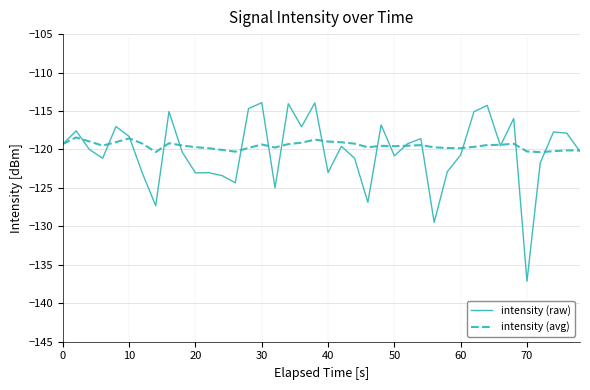

True or false: intensity (raw) has more than 0 points higher than both neighbors.

True